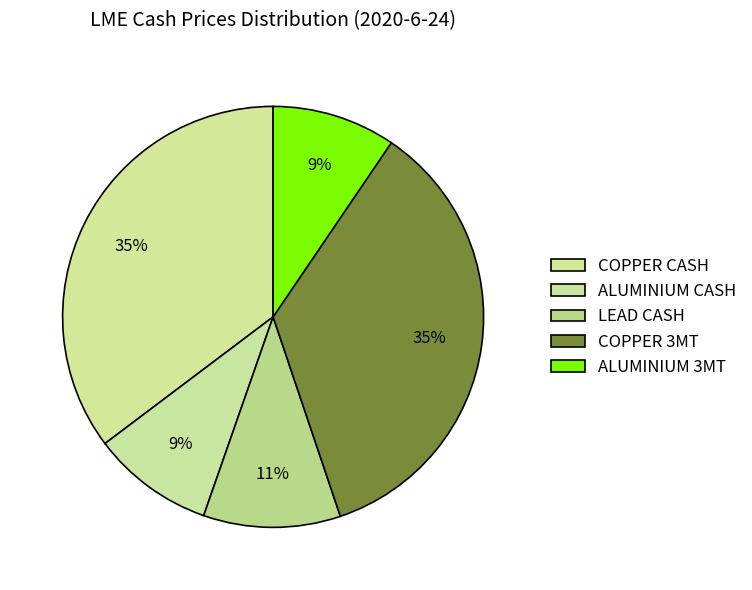

To the nearest percent, what is the difference between the ALUMINIUM 3MT and COPPER 3MT slice percentages?

26%